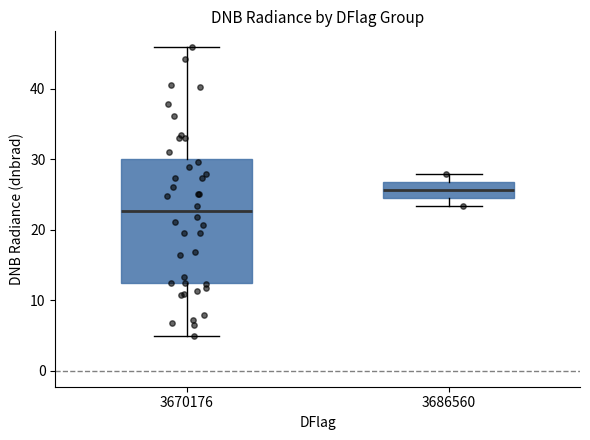

Which box's median line is the highest?

3686560